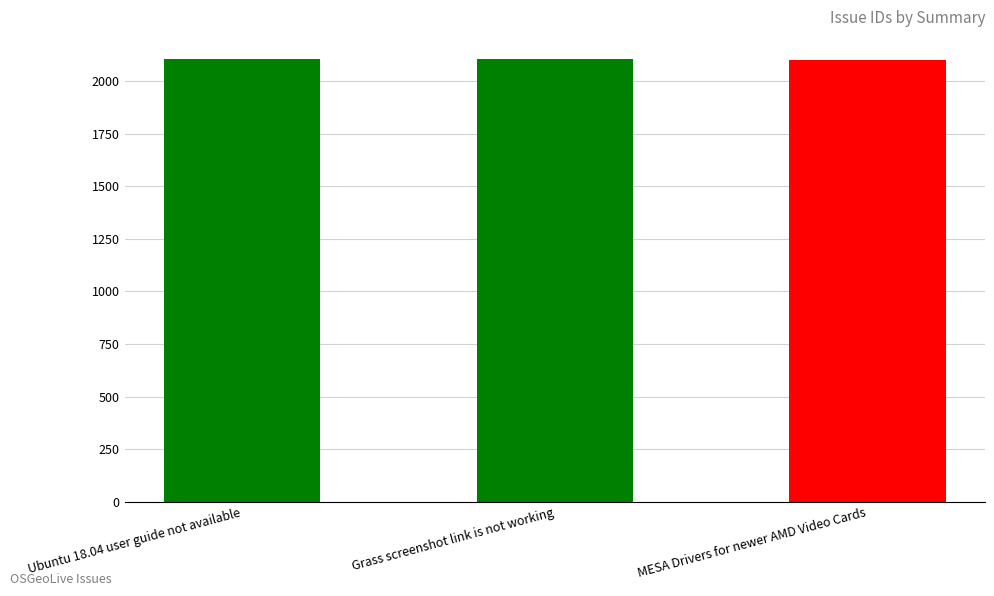

Does the chart contain stacked bars?

No